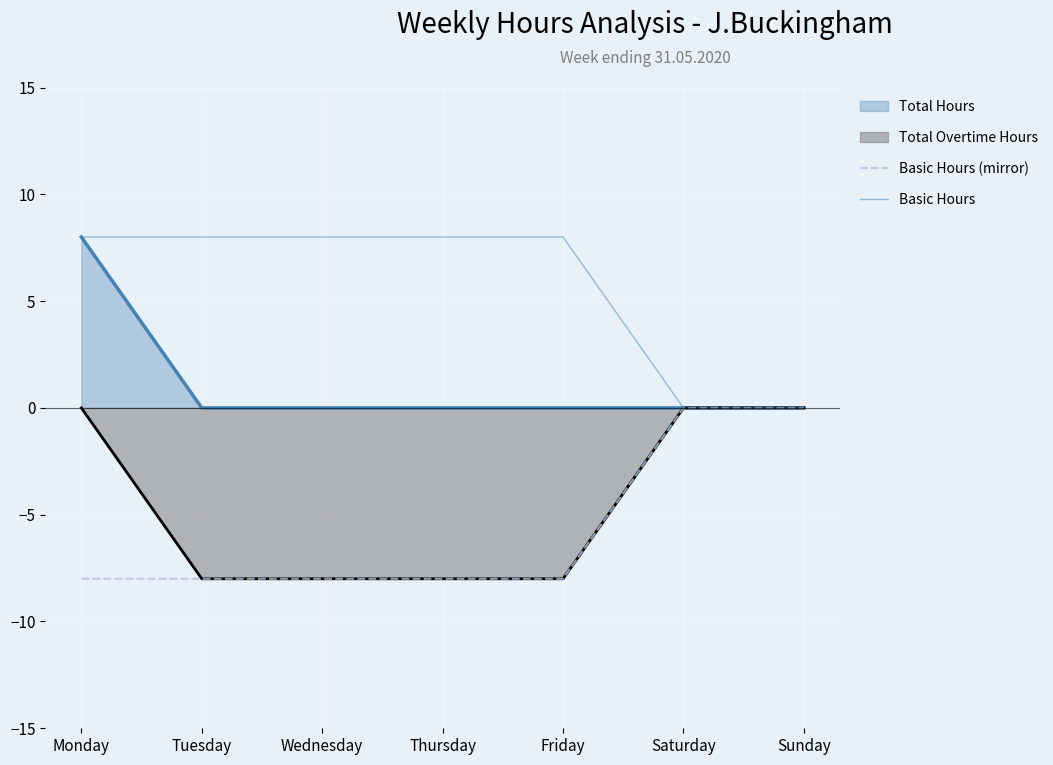

Which category has the highest value in the Basic Hours (mirror) series?

Saturday